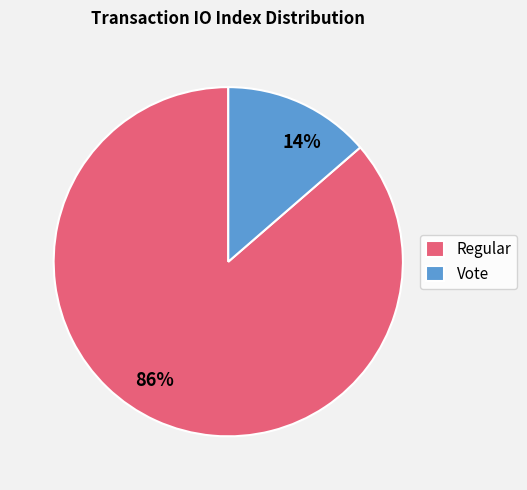

Is it true that Regular is 86% of the pie?

True